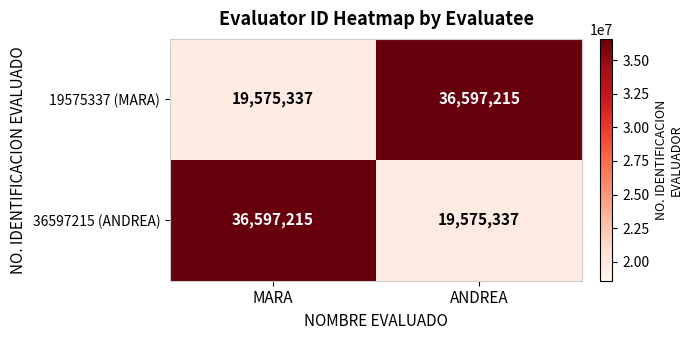

Reading left to right, extract all data points from this chart.

19575337 (MARA): 19575337	36597215
36597215 (ANDREA): 36597215	19575337